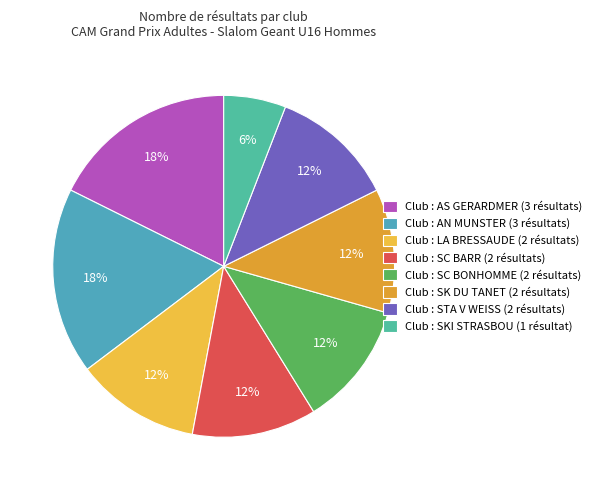

Count the number of slices in the pie.

8